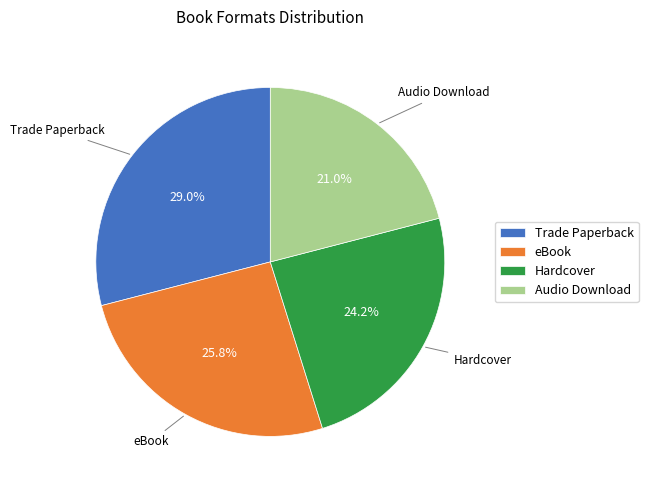

Is it true that eBook is 35% of the pie?

False